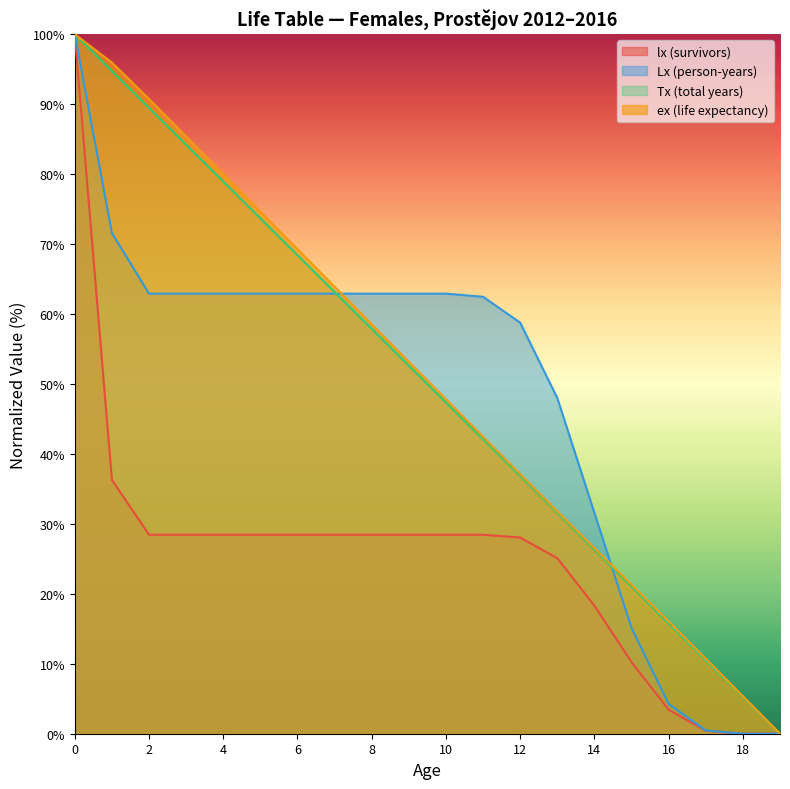

What is the sum of the Lx values at 17 and 9?

63.4